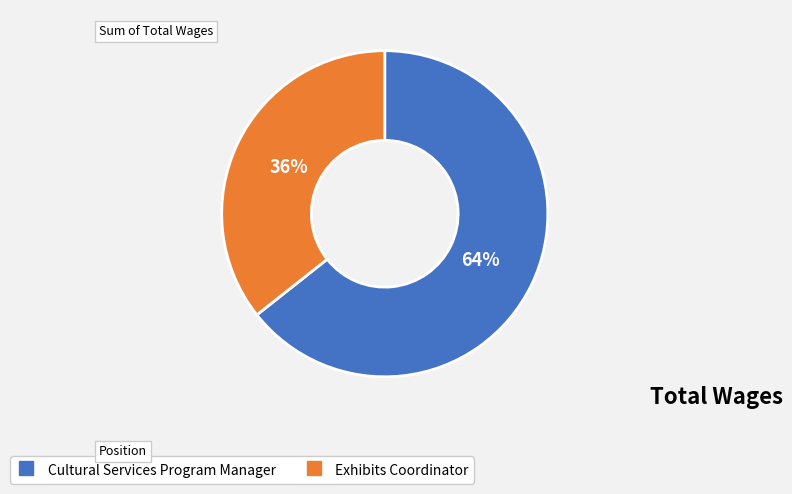

What is the ratio of the value at Exhibits Coordinator to the value at Cultural Services Program Manager?

0.6